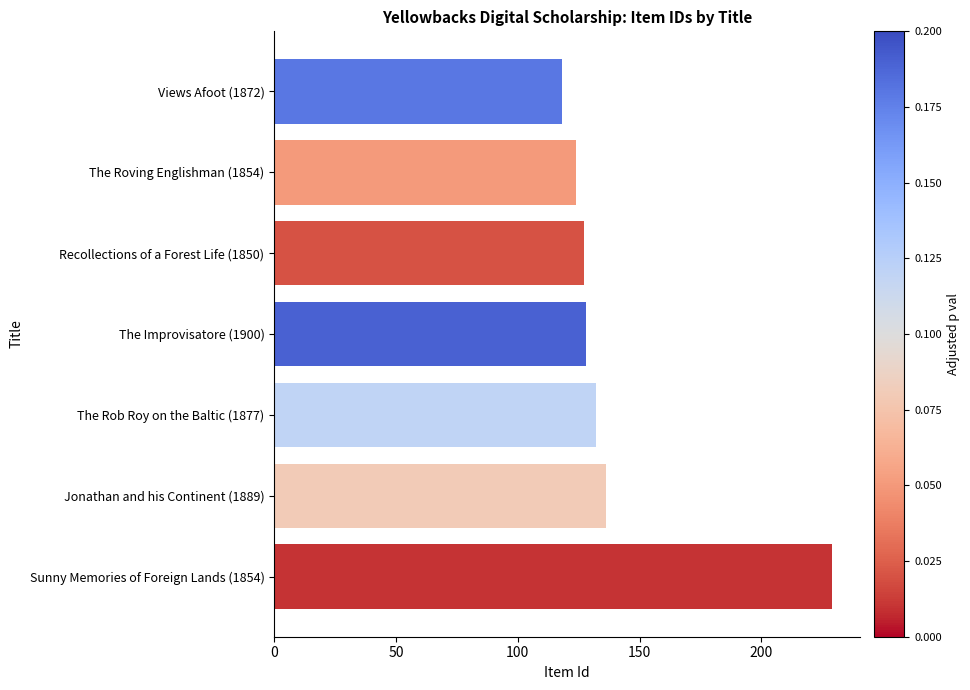

The value at Recollections of a Forest Life (1850) is 216. True or false?

False